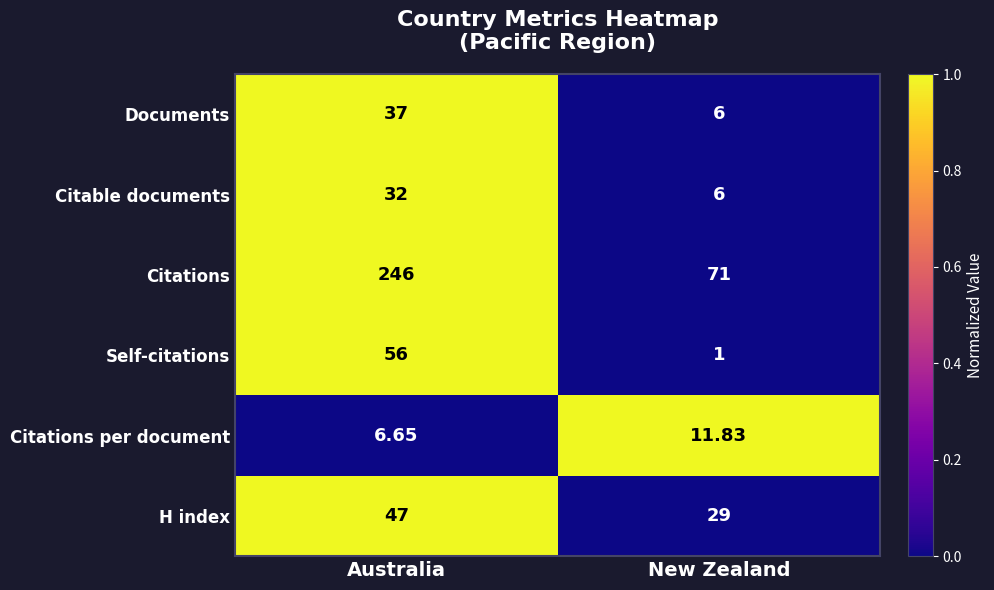

List the series in order of their peak value, lowest first.

Citations per document, Citable documents, Documents, H index, Self-citations, Citations